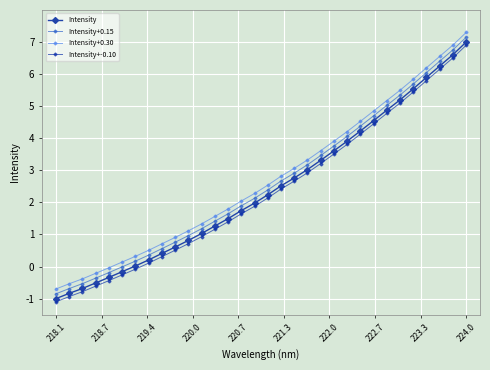

Rank the series by their average value, from lowest to highest.

Intensity+-0.10, Intensity, Intensity+0.15, Intensity+0.30